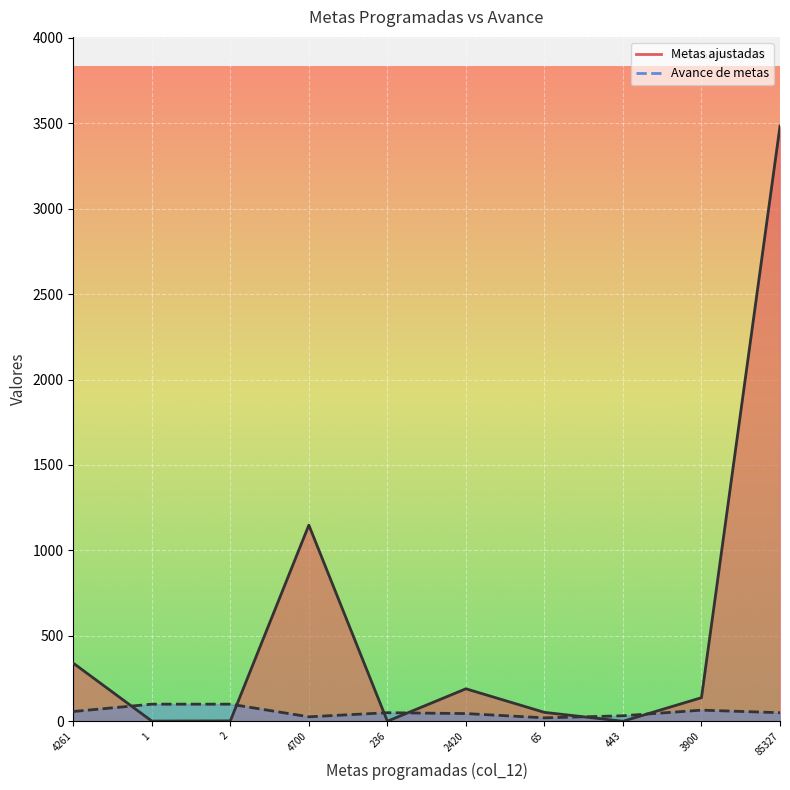

Rank the series at 4261 from lowest to highest value.

Avance de metas, Metas ajustadas